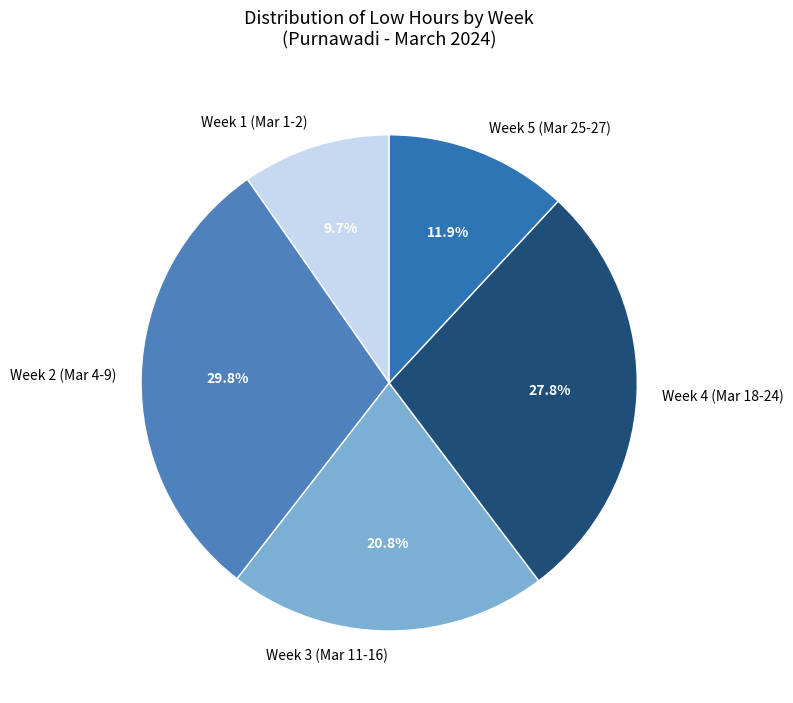

Rank the categories by value from highest to lowest.

Week 2 (Mar 4-9), Week 4 (Mar 18-24), Week 3 (Mar 11-16), Week 5 (Mar 25-27), Week 1 (Mar 1-2)